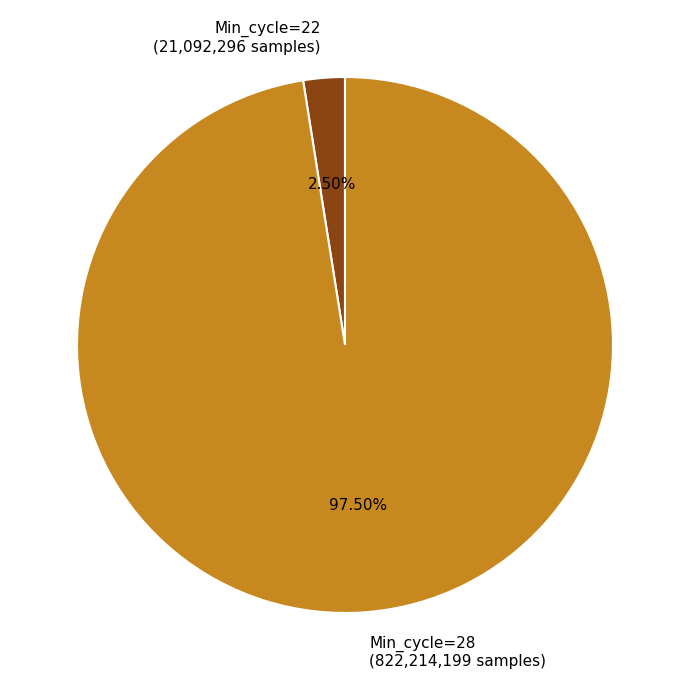

How many segments does this pie chart have?

2